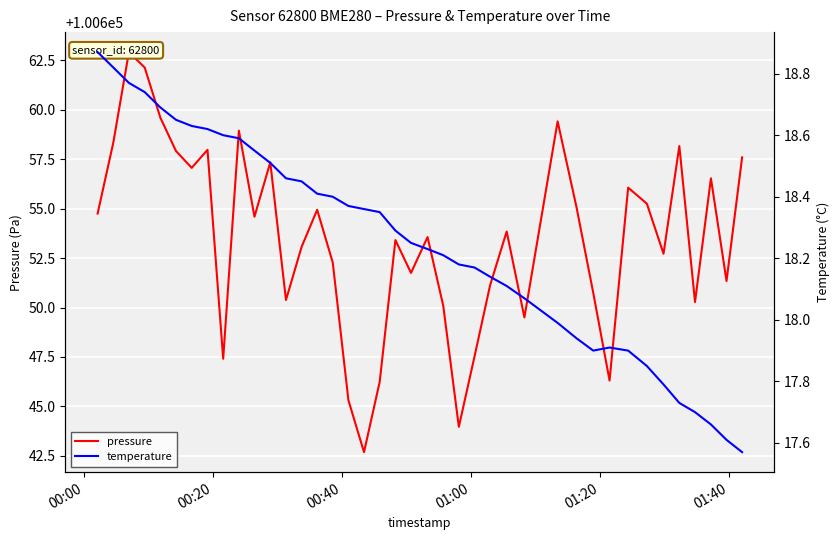

At how many categories does at least one series exceed 26765?

40